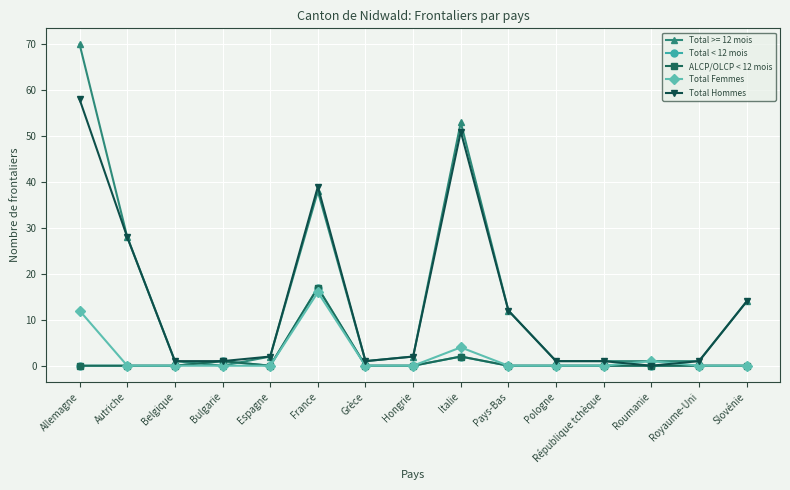

Does the chart have visible grid lines?

Yes